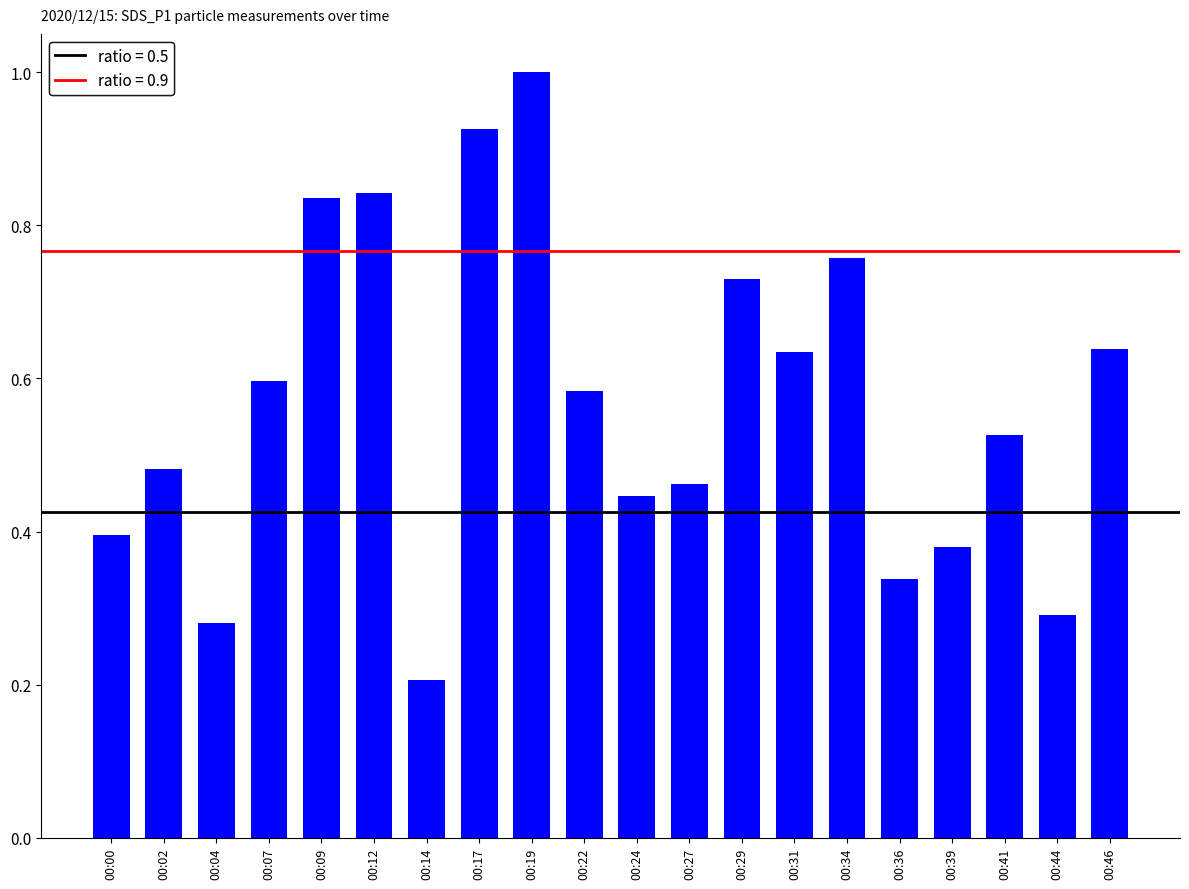

Which label corresponds to the smallest value in the chart?

00:14